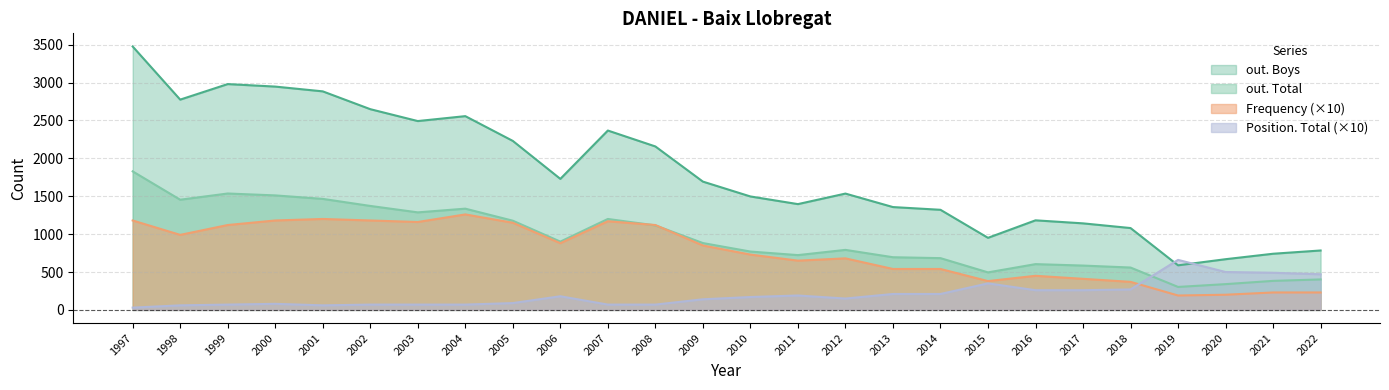

What is the total value across all series at 2018?

2279